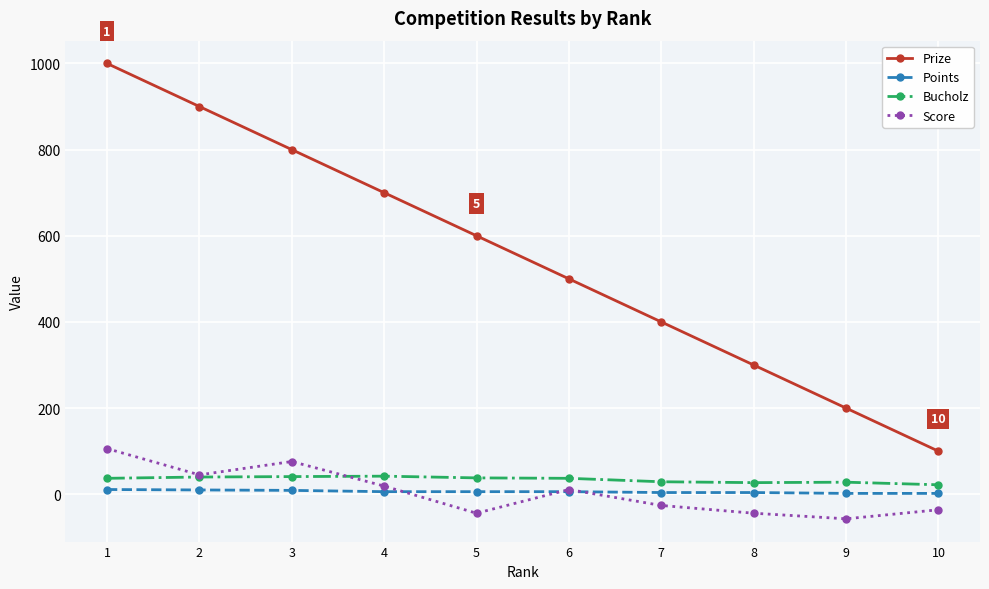

What is the maximum value for Bucholz?

42